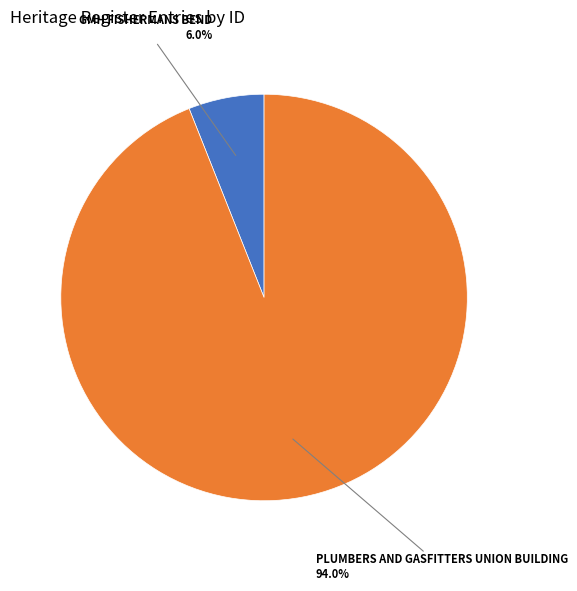

Is there a majority slice in this chart?

Yes